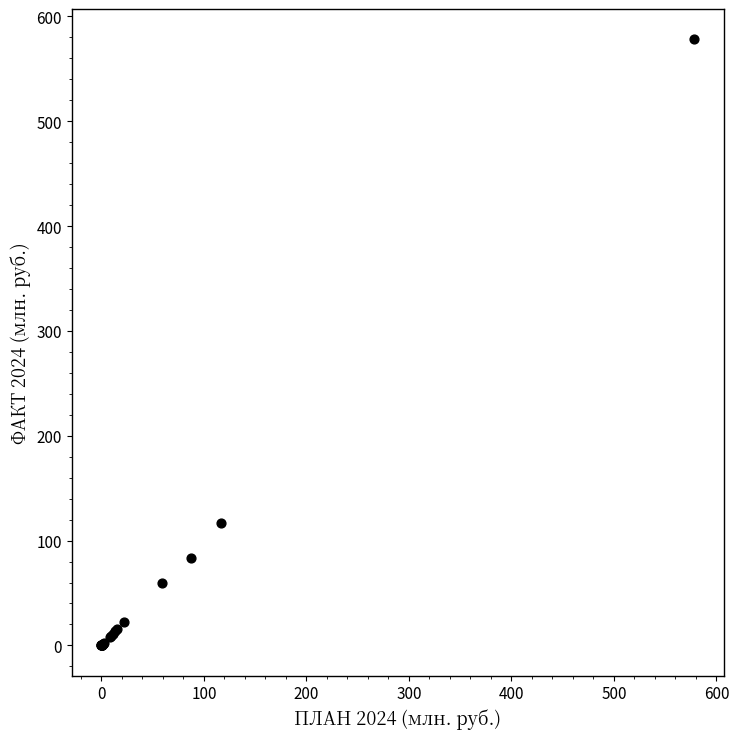

What Y value in the scatter plot is closest to 289?

116.4